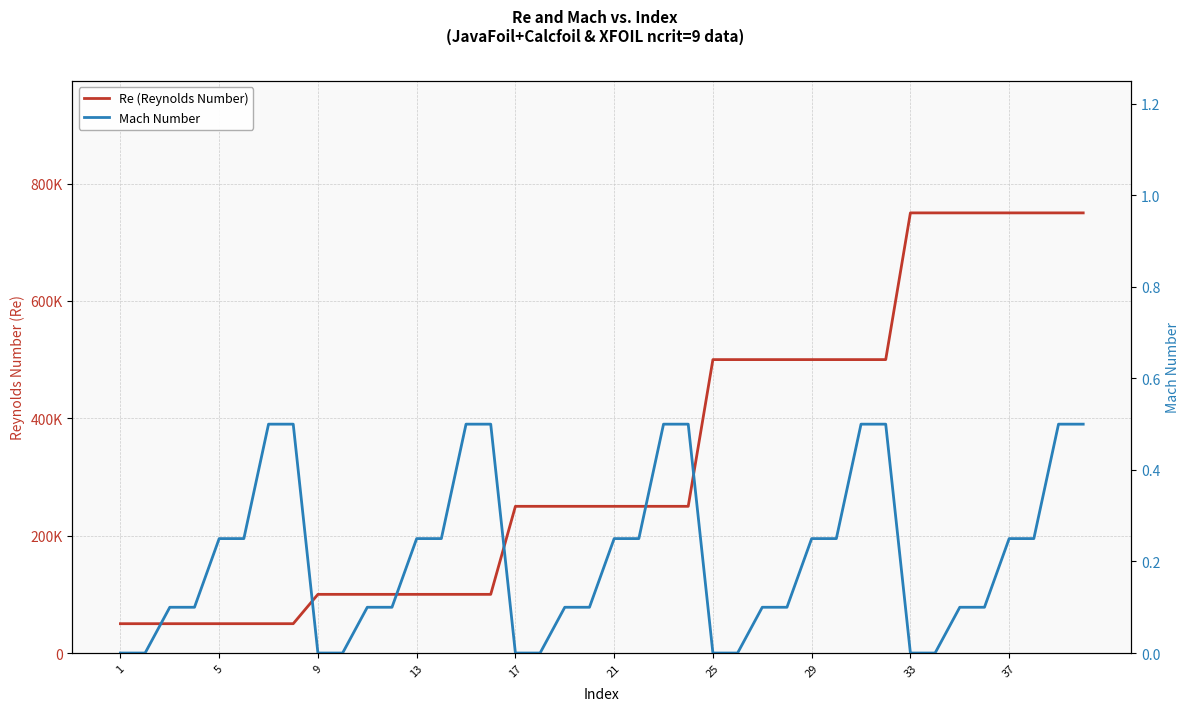

The Re (Reynolds Number) series shows 807258.5 at 26. True or false?

False